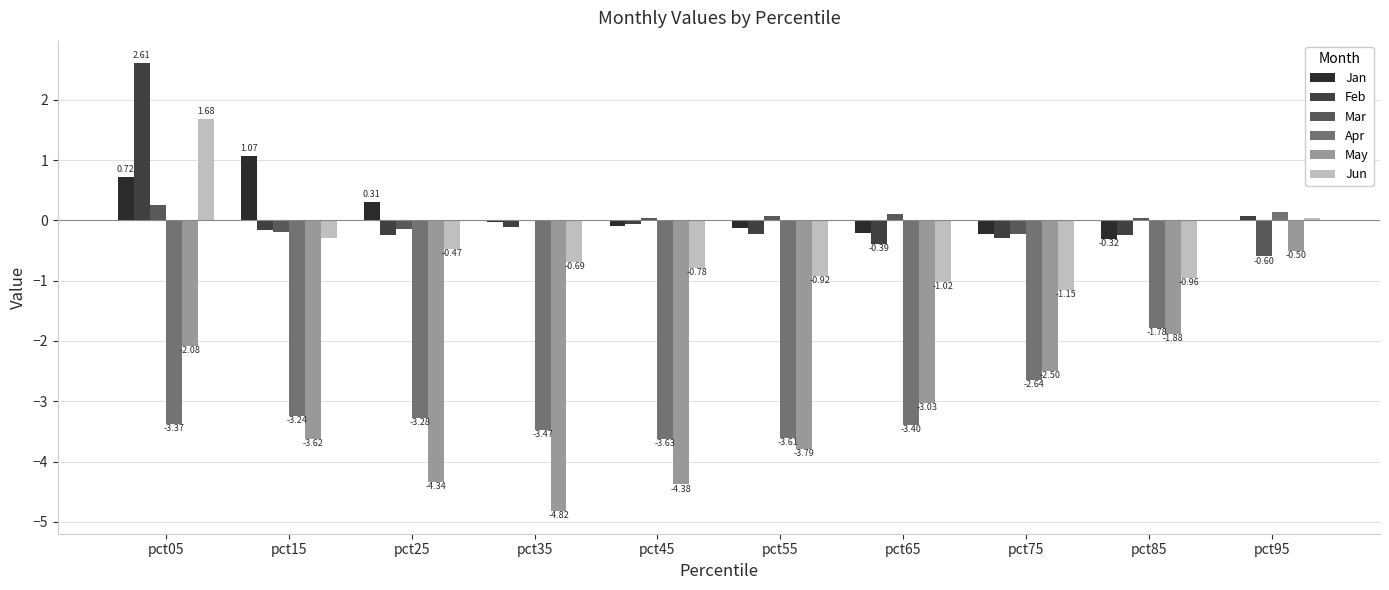

At which label does Apr reach its peak?

pct95